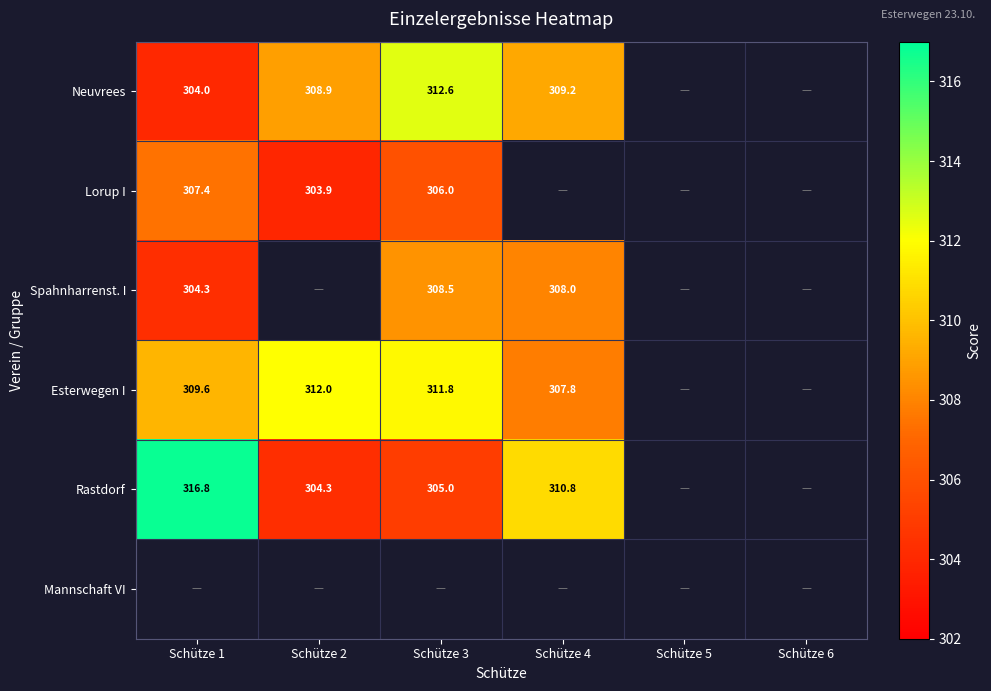

Is the value of Spahnharrenst. I at Schütze 3 greater than the value of Esterwegen I at Schütze 2?

No